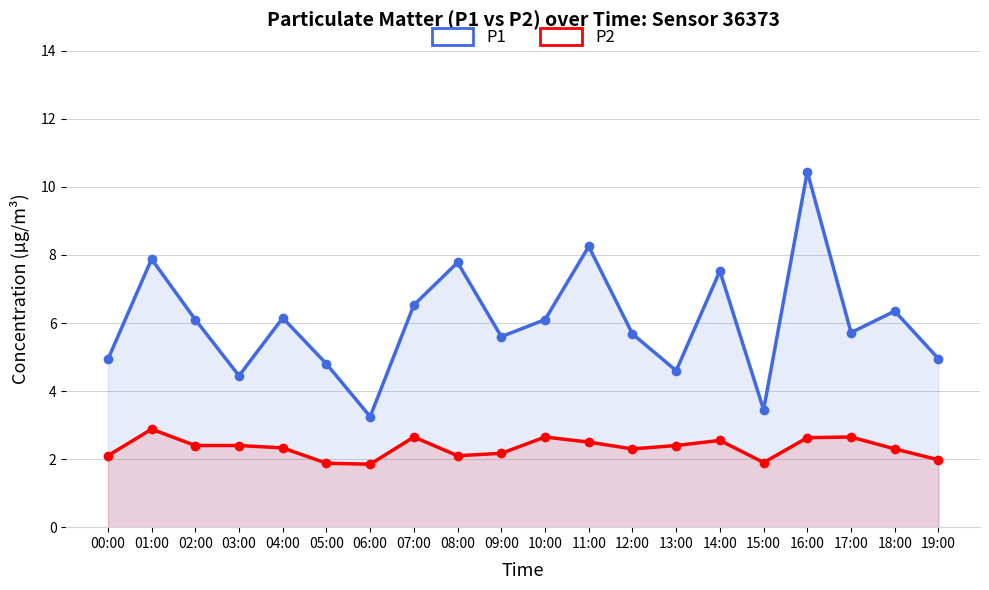

Reading left to right, what are all the values shown in this chart?

P1: 4.9	7.9	6.1	4.5	6.2	4.8	3.2	6.5	7.8	5.6	6.1	8.2	5.7	4.6	7.5	3.5	10.4	5.7	6.3	5.0
P2: 2.1	2.9	2.4	2.4	2.3	1.9	1.9	2.6	2.1	2.2	2.6	2.5	2.3	2.4	2.5	1.9	2.6	2.6	2.3	2.0